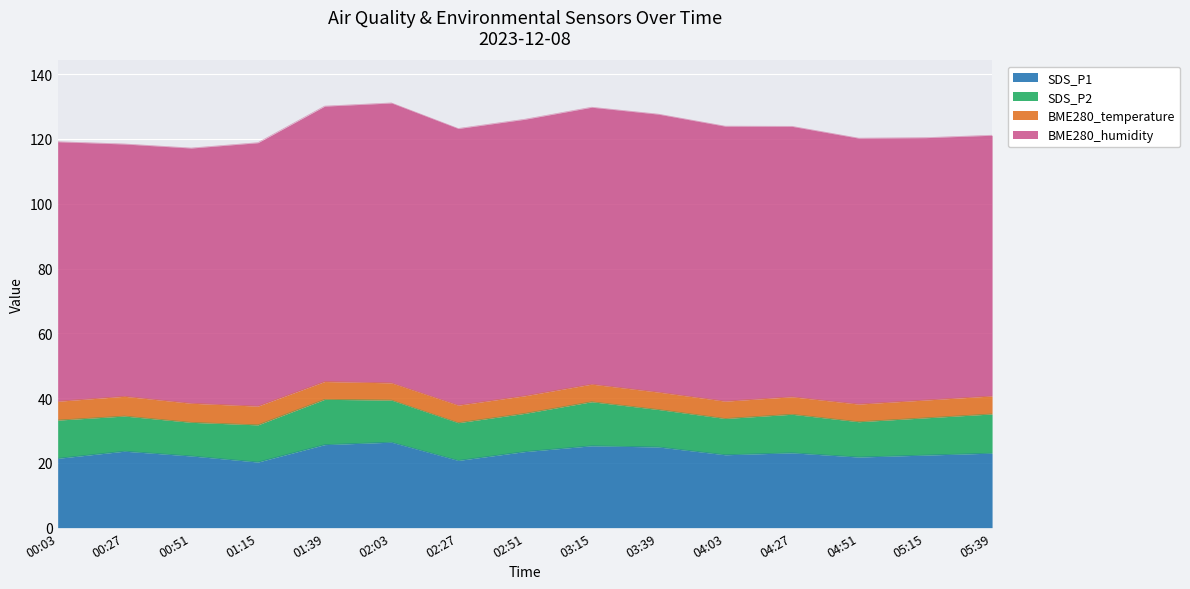

How many interior local valleys does the BME280_temperature series have?

2